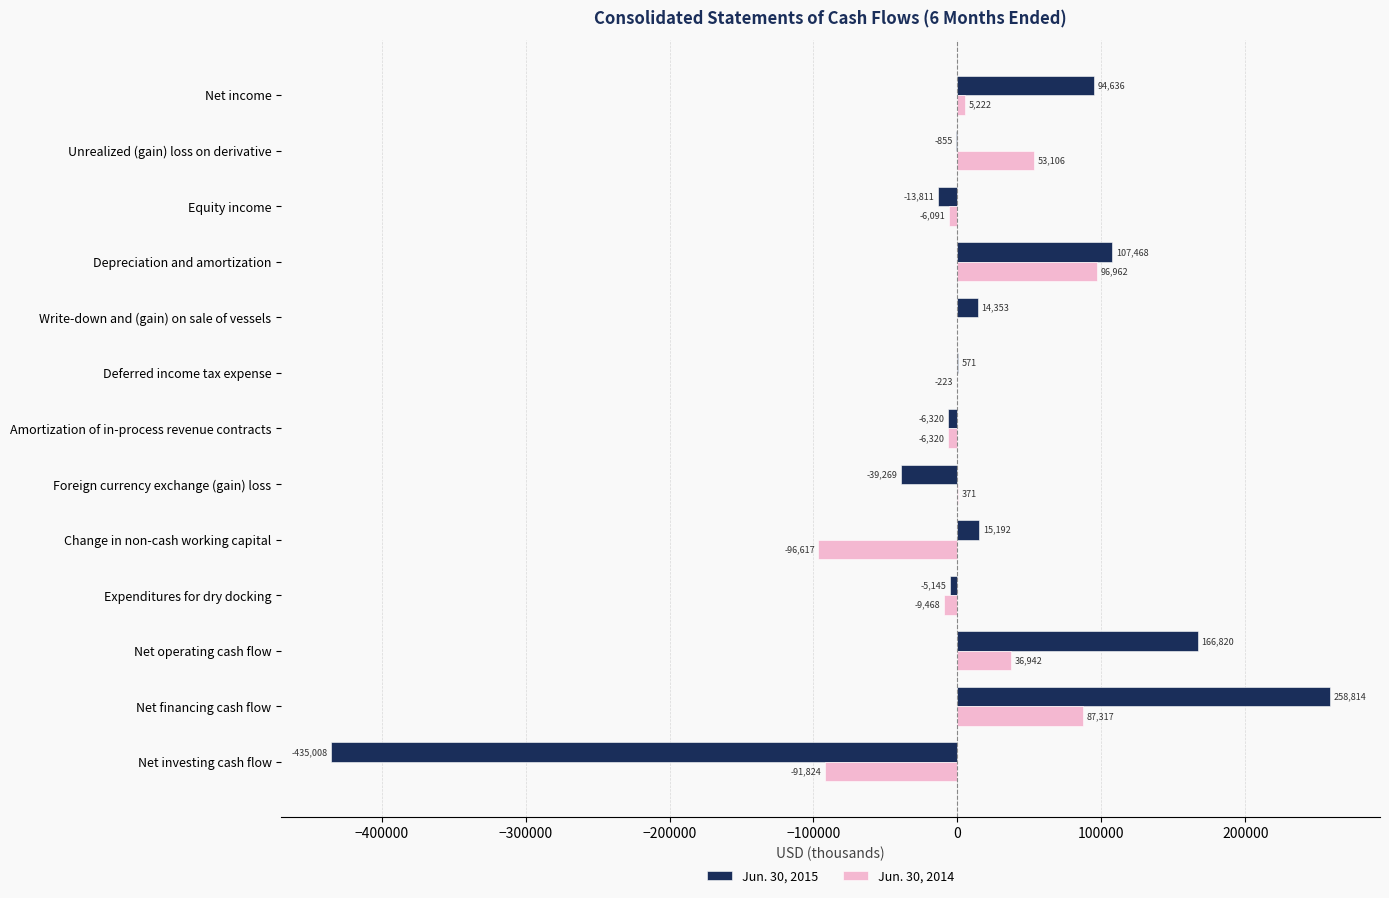

Which series has the largest total across all categories?

Jun. 30, 2015